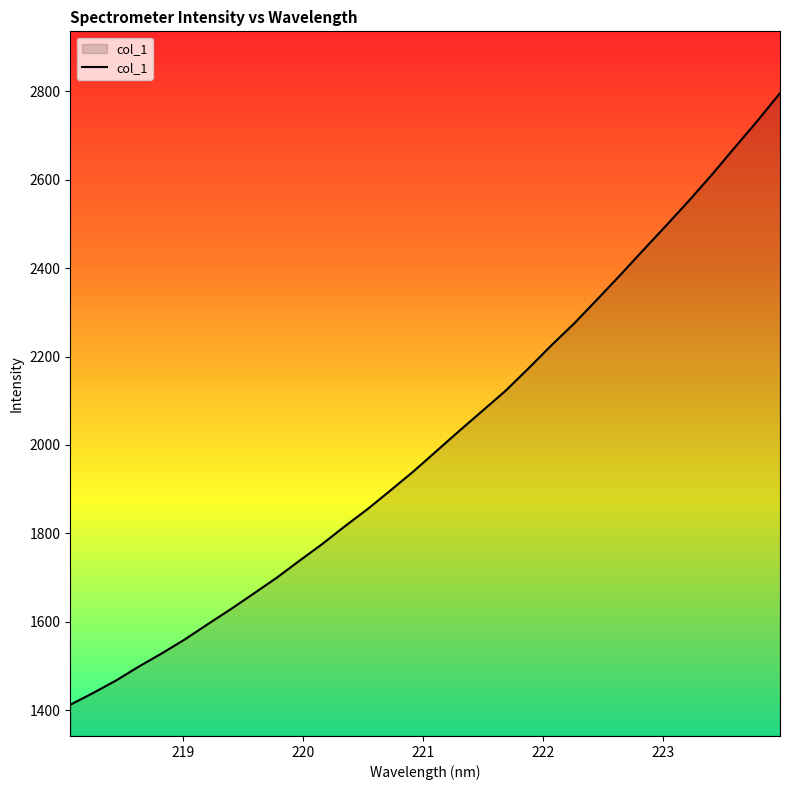

What is the greatest value displayed?

2795.7